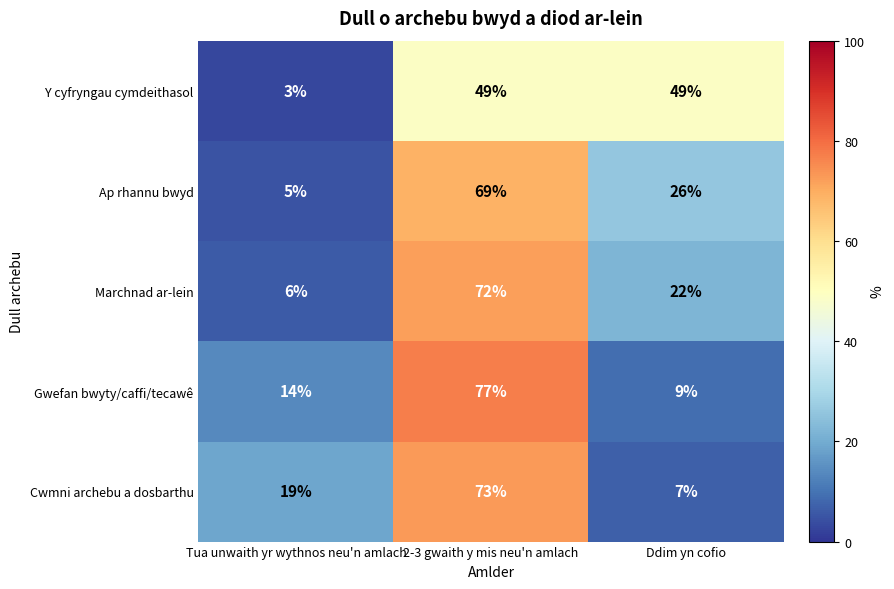

Reading right to left, what are all the values shown in this chart?

Y cyfryngau cymdeithasol: 49	49	3
Ap rhannu bwyd: 26	69	5
Marchnad ar-lein: 22	72	6
Gwefan bwyty/caffi/tecawê: 9	77	14
Cwmni archebu a dosbarthu: 7	73	19